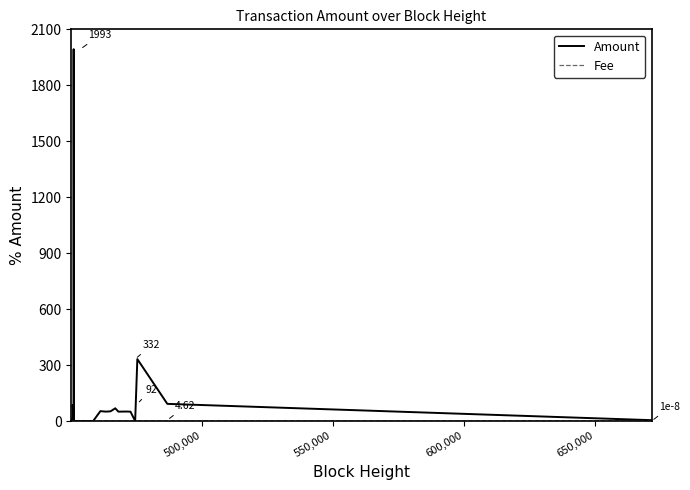

Which series has the widest spread of values?

Amount